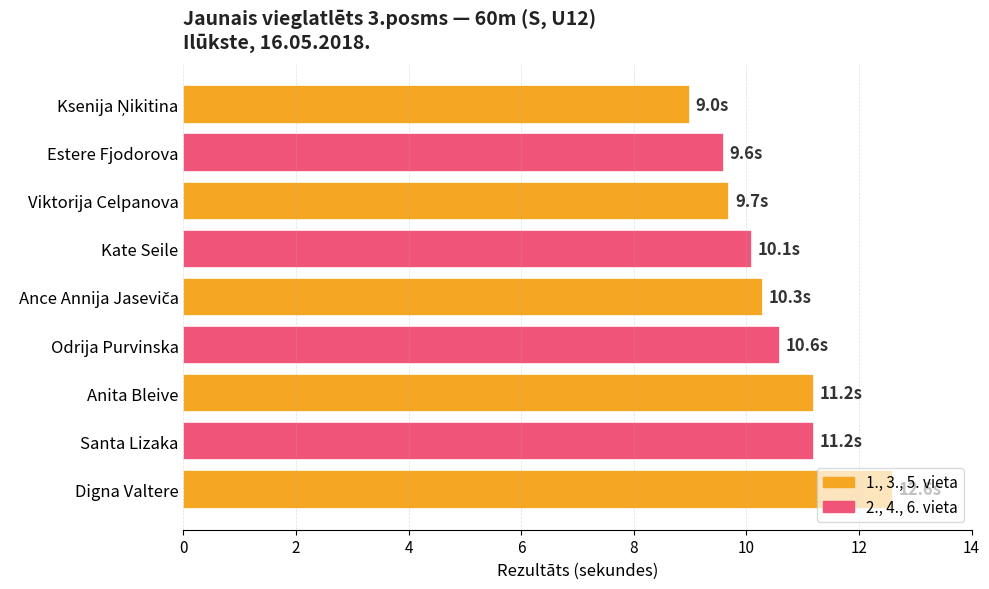

Approximately how many times larger is the value at Anita Bleive compared to Odrija Purvinska?

1.1